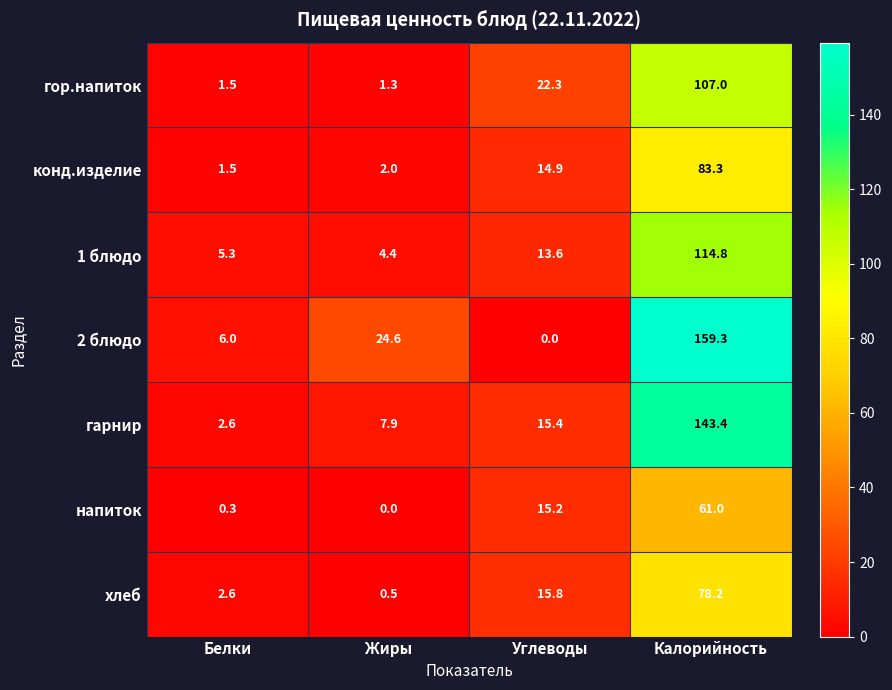

Which series has the largest total across all categories?

2 блюдо